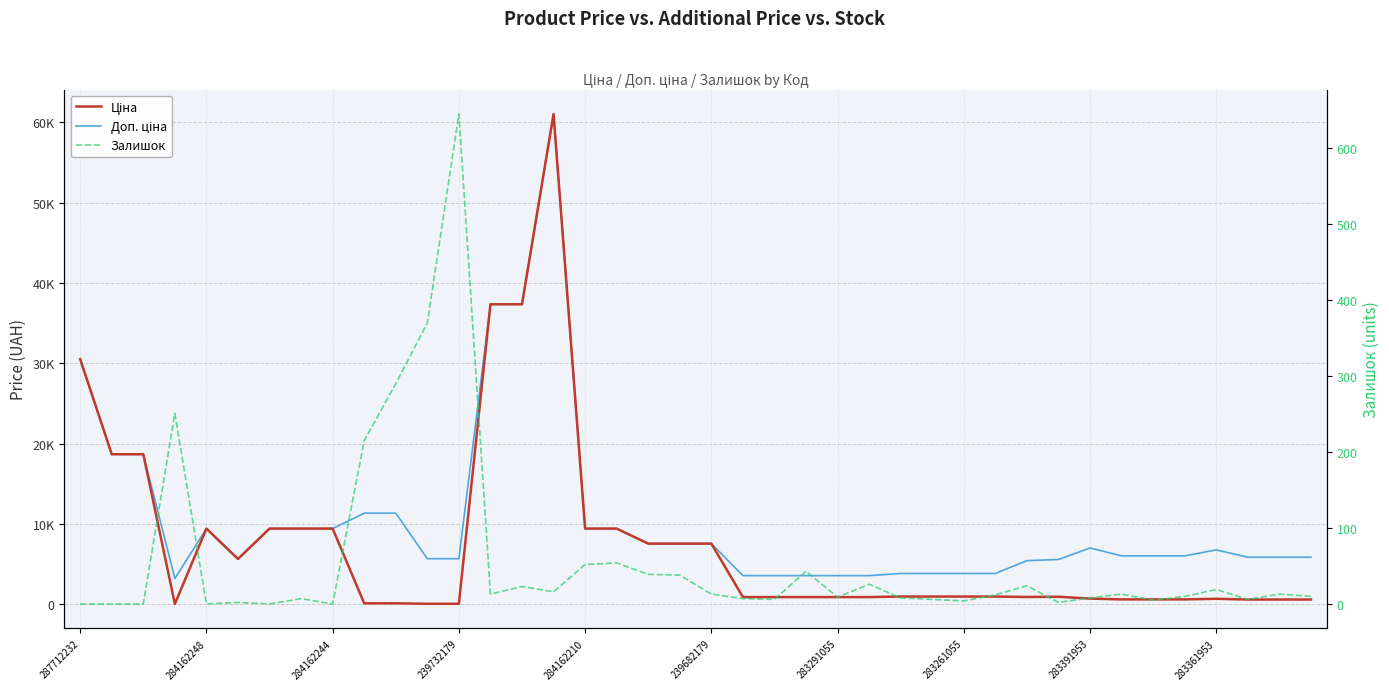

How many lines are shown in the chart?

3